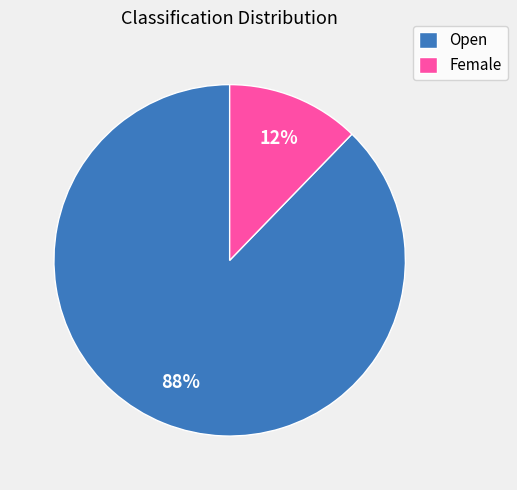

Which has a higher value, Open or Female?

Open